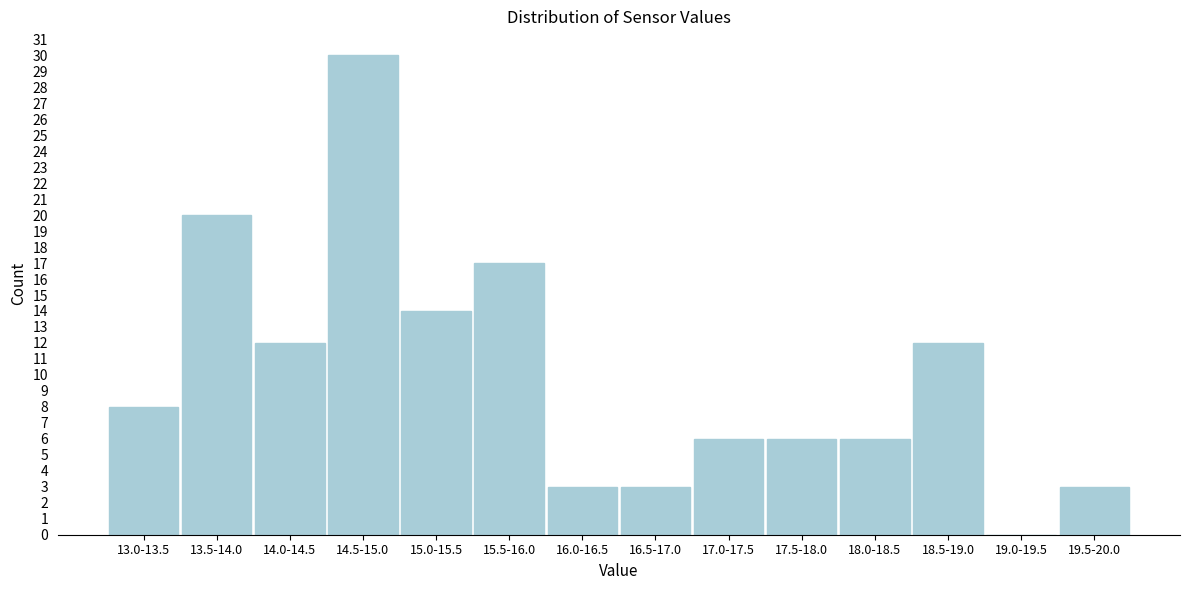

Reading right to left, list all the values displayed in this chart.

19.5-20.0=3	19.0-19.5=0	18.5-19.0=12	18.0-18.5=6	17.5-18.0=6	17.0-17.5=6	16.5-17.0=3	16.0-16.5=3	15.5-16.0=17	15.0-15.5=14	14.5-15.0=30	14.0-14.5=12	13.5-14.0=20	13.0-13.5=8